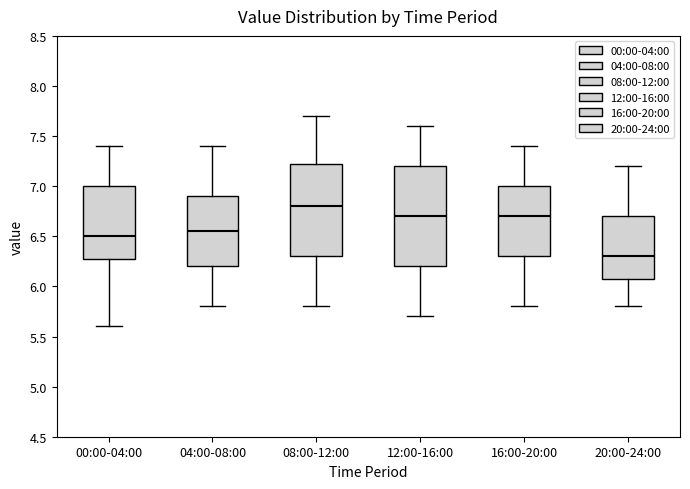

Where does the median line of the box for 08:00-12:00 sit on the y-axis? The values are not printed on the chart, so give them approximately, as read against the axis.

6.80